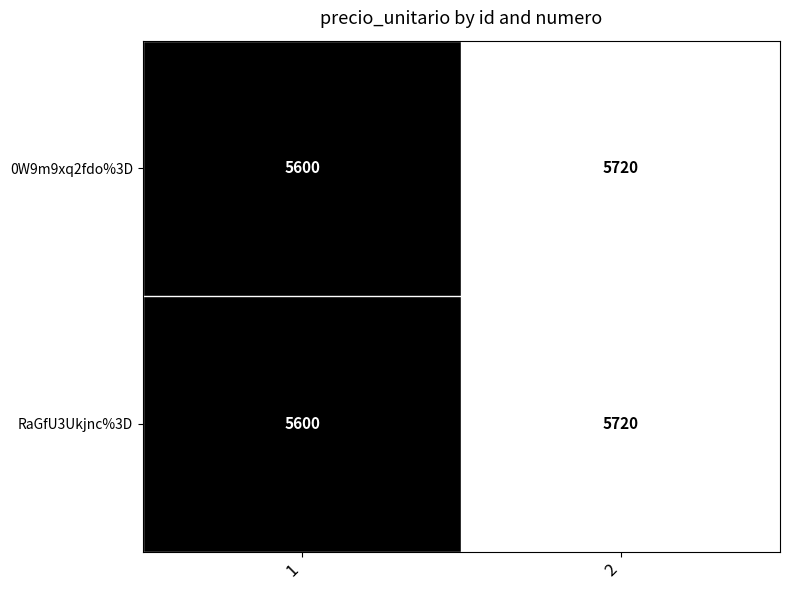

What is the total value across all series at 2?

11440